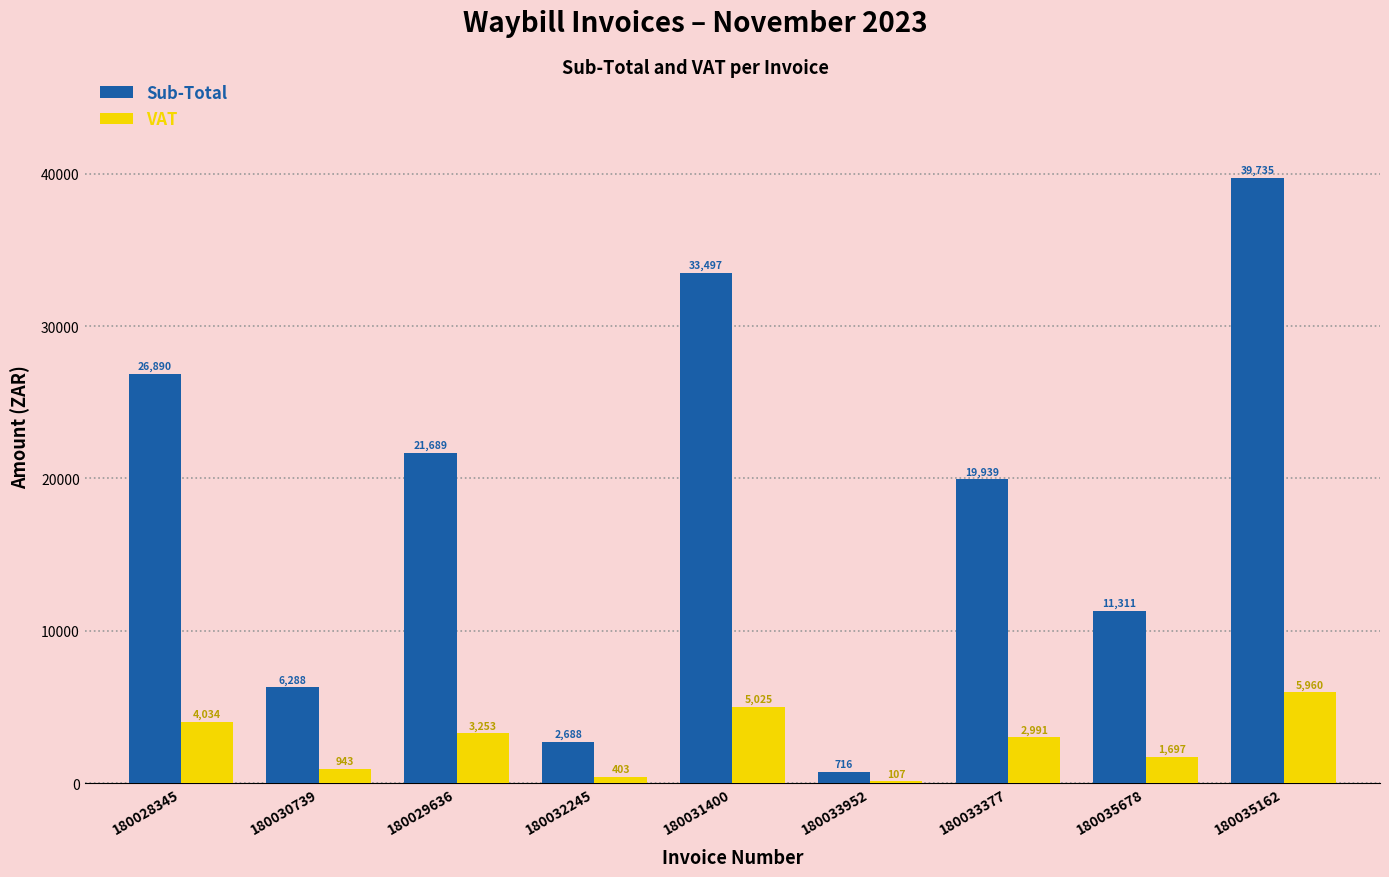

What is the approximate value of VAT at 180035678?

1696.7